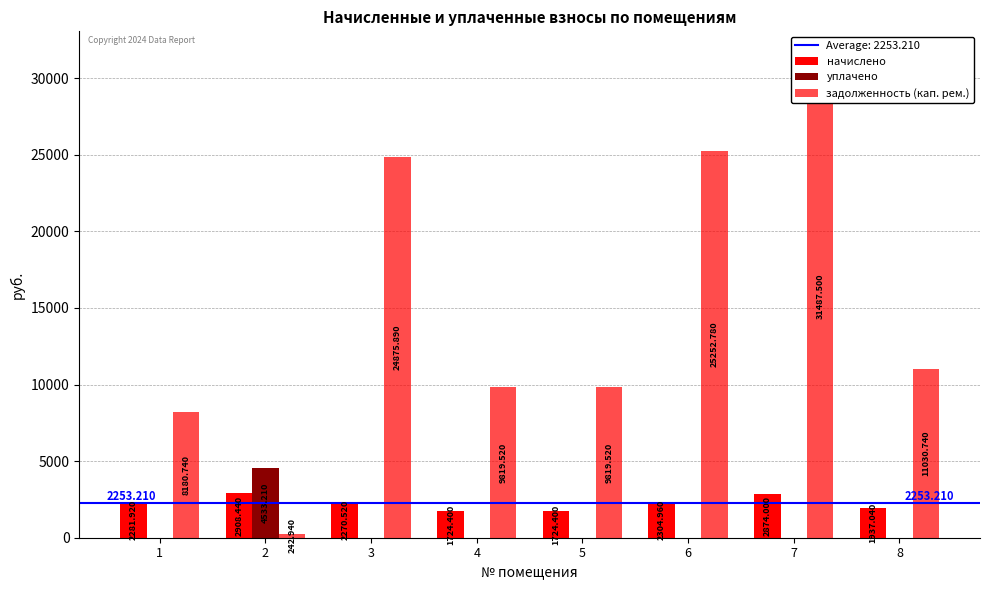

Where does the задолженность (кап. рем.) series first go above 11030?

3